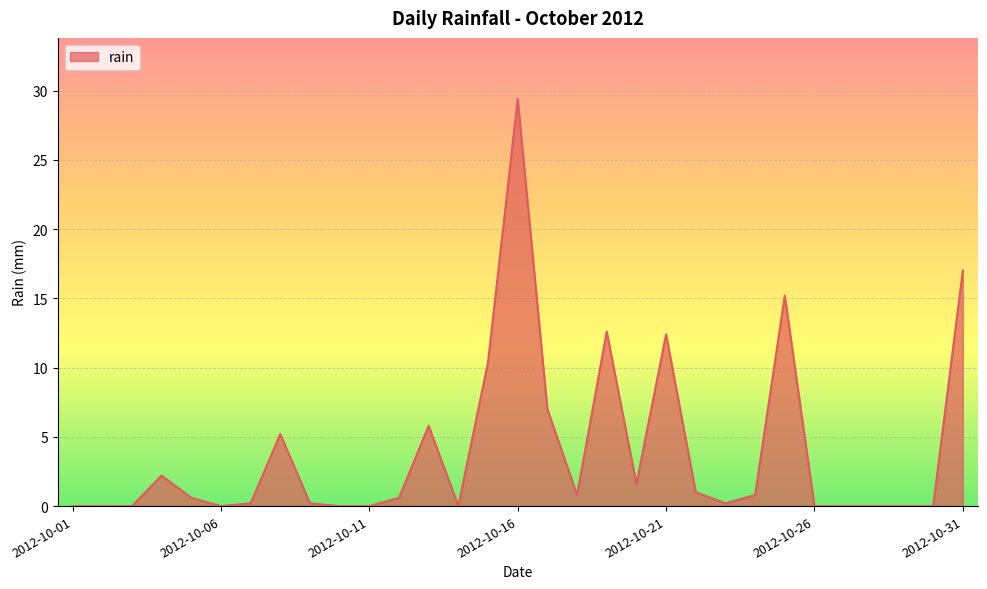

What is the difference between the maximum and minimum values?

29.4